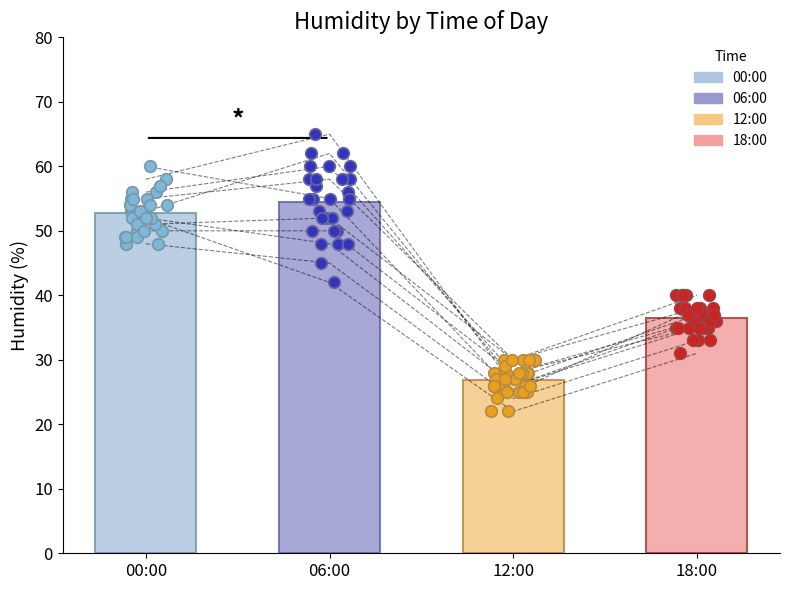

Which series reaches the maximum Y coordinate?

06:00